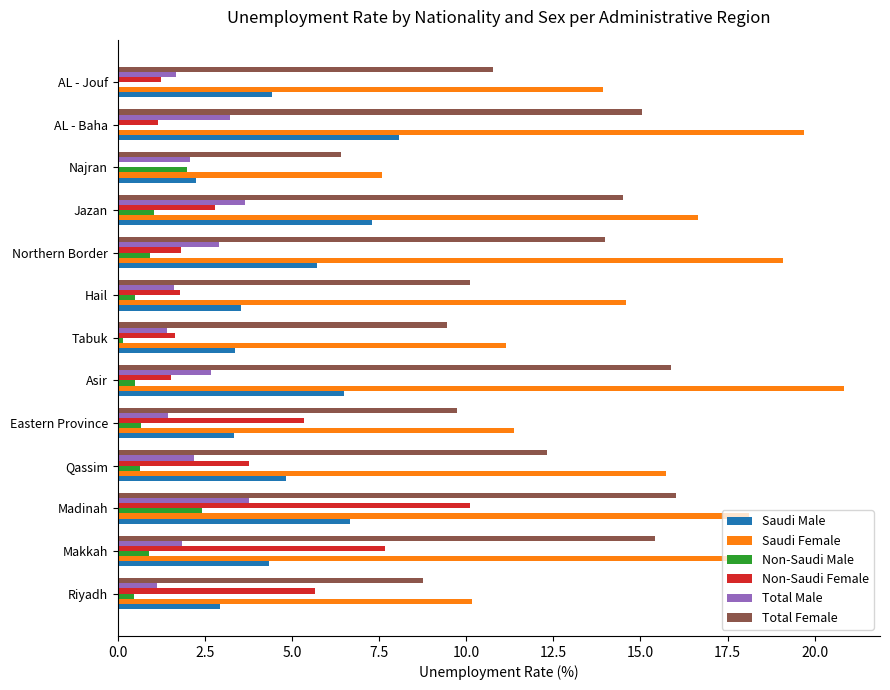

What is the sum of the Total Female values at Madinah and AL - Baha?

31.1